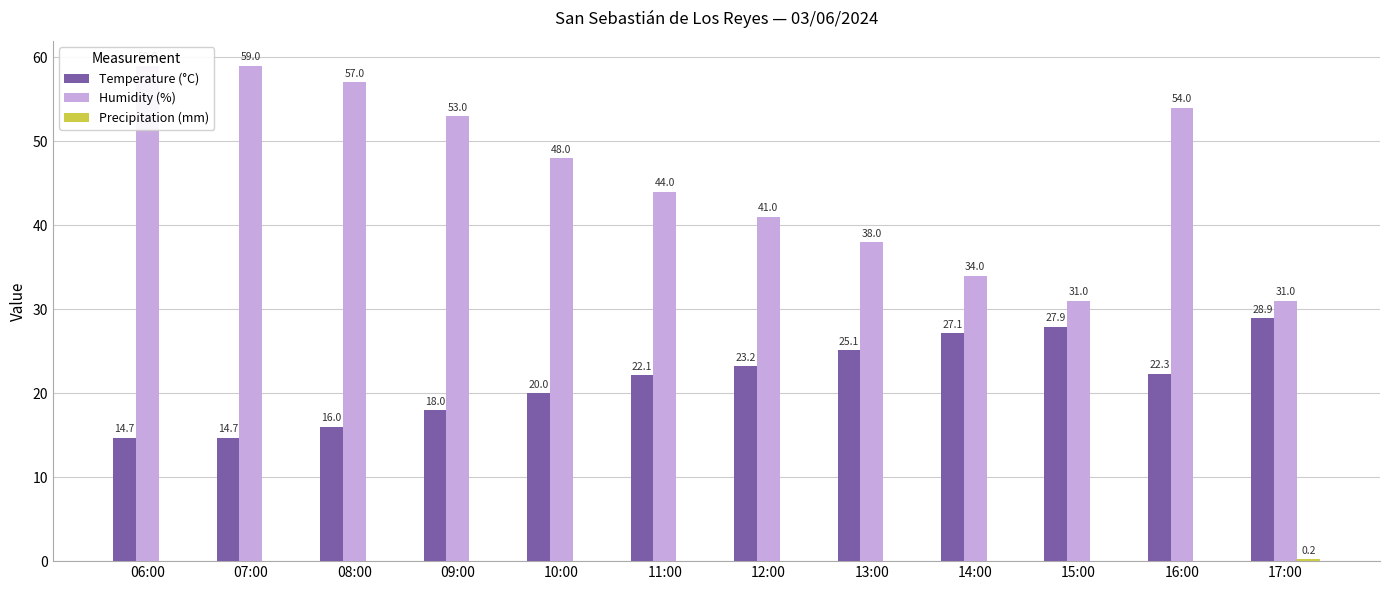

How many bars are there in total?

36